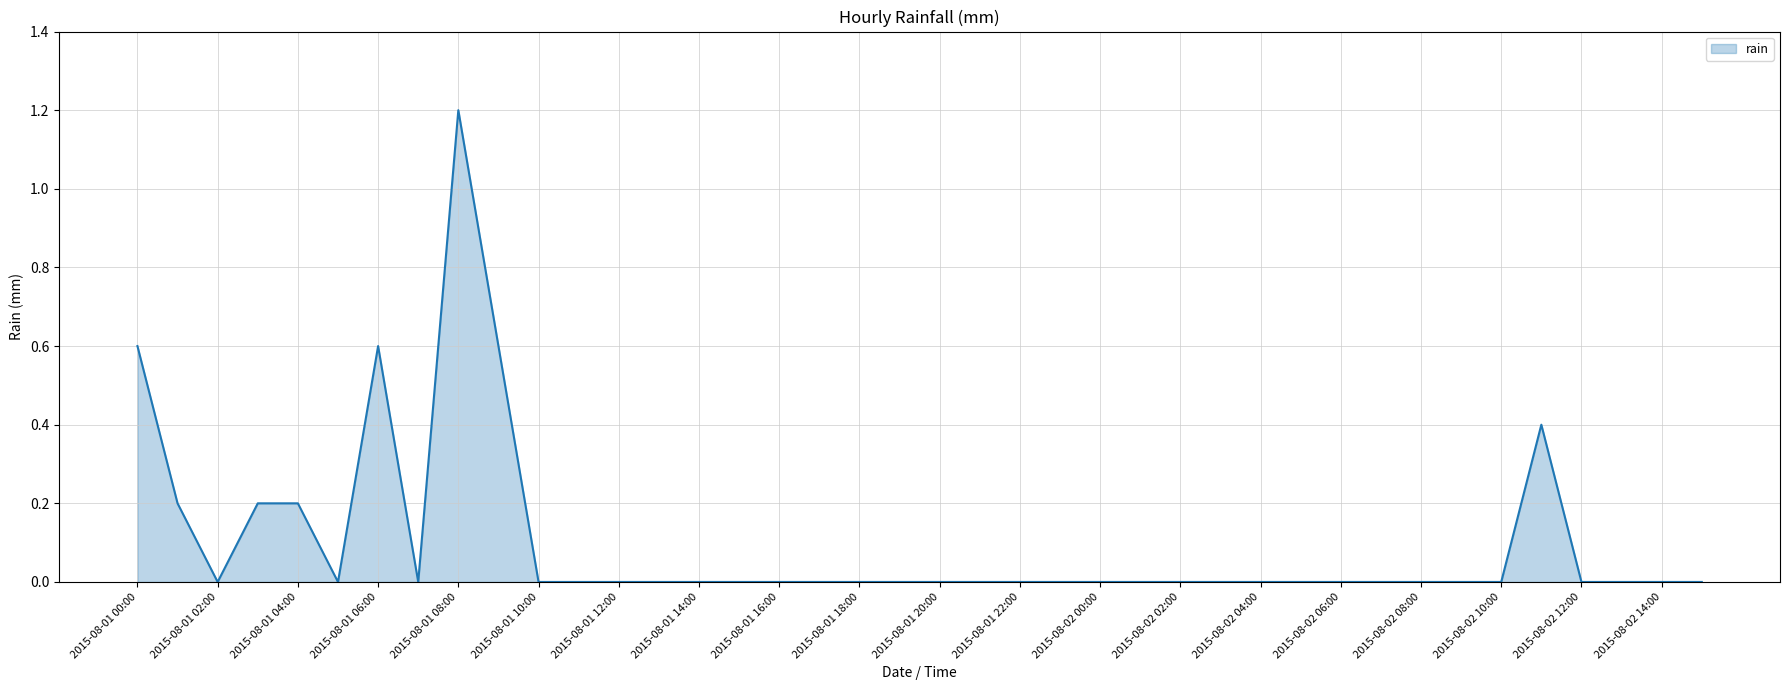

What is the difference between the maximum and minimum values?

1.2